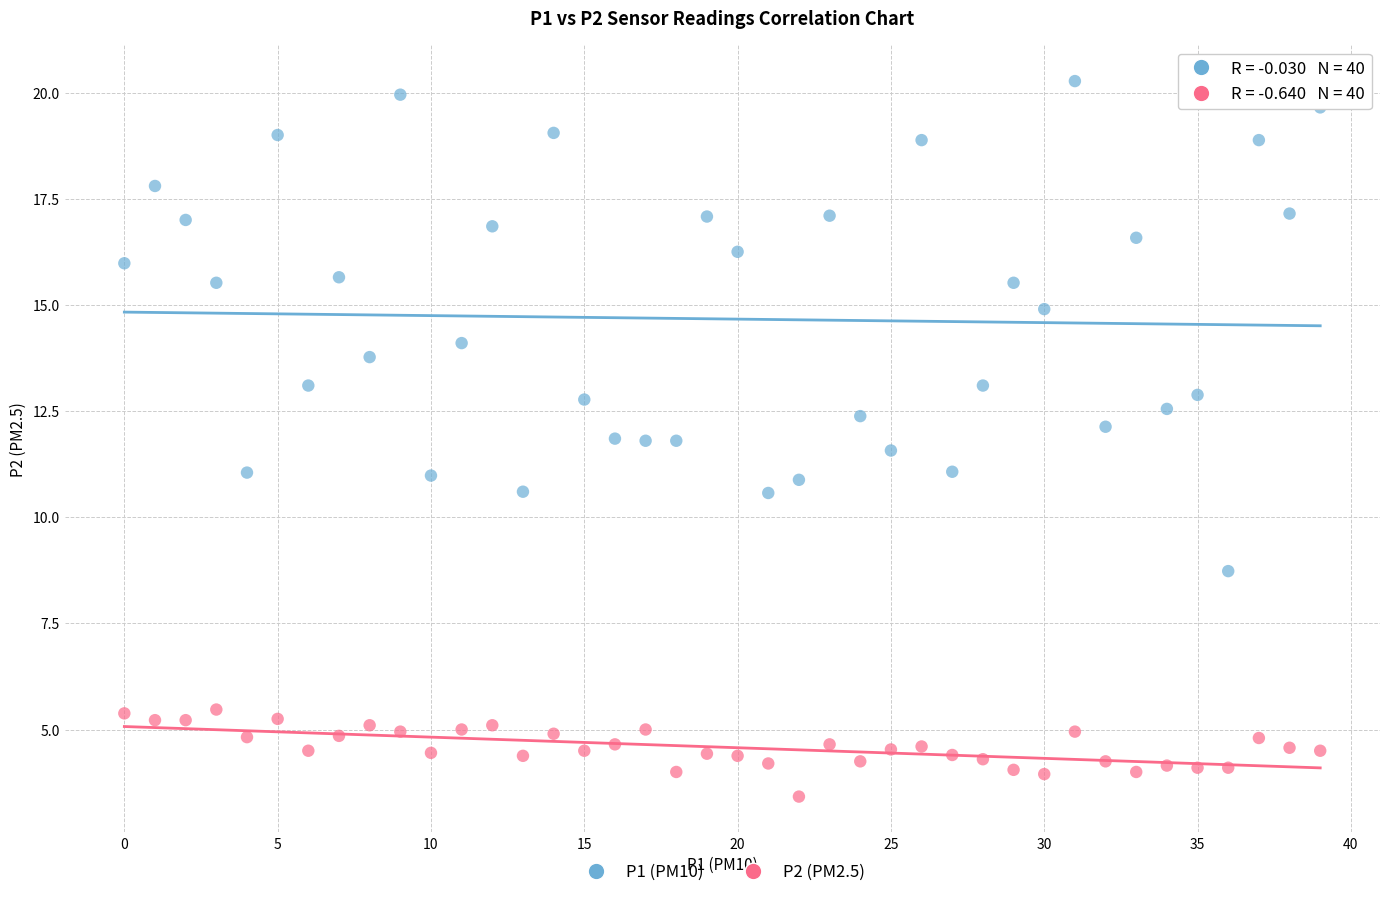

What are all the series names shown in the legend?

P1 (PM10), P2 (PM2.5)